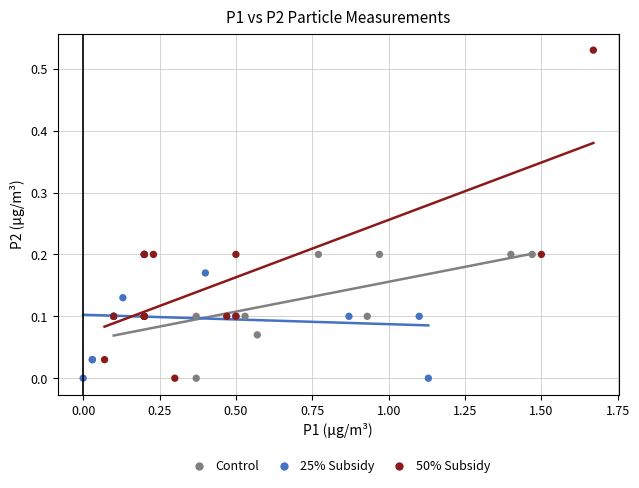

Which series has the largest Y range (max minus min)?

50% Subsidy